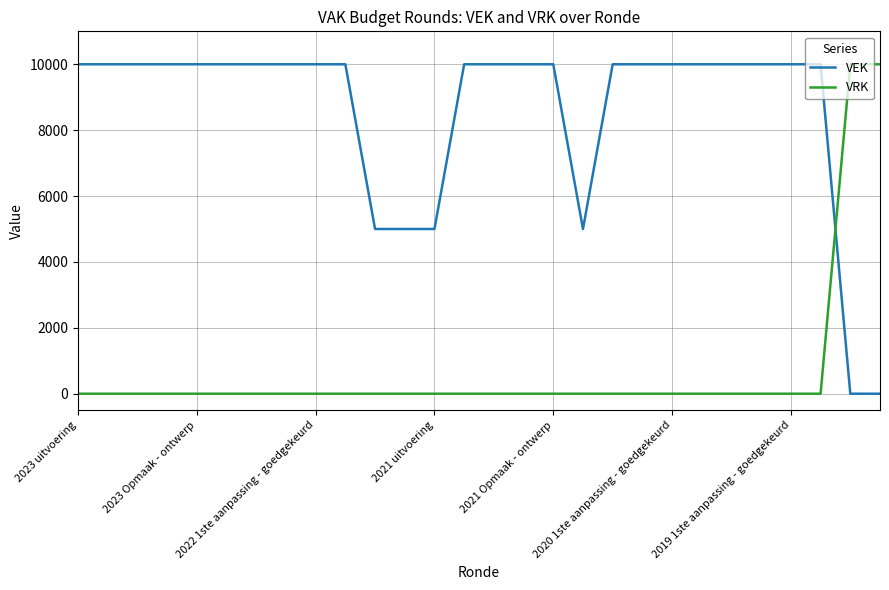

What is the difference between the maximum and minimum values in the VEK series?

10000